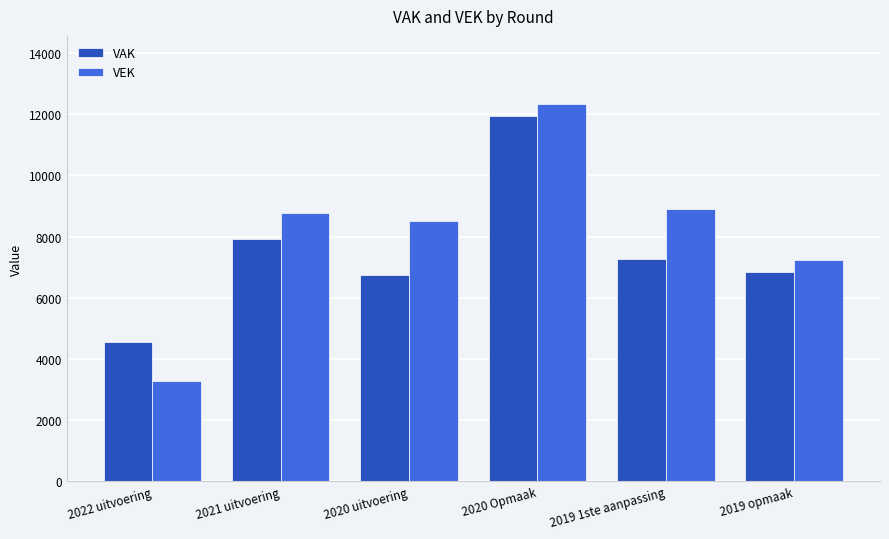

What is the label of the 6th bar from the right?

2022 uitvoering